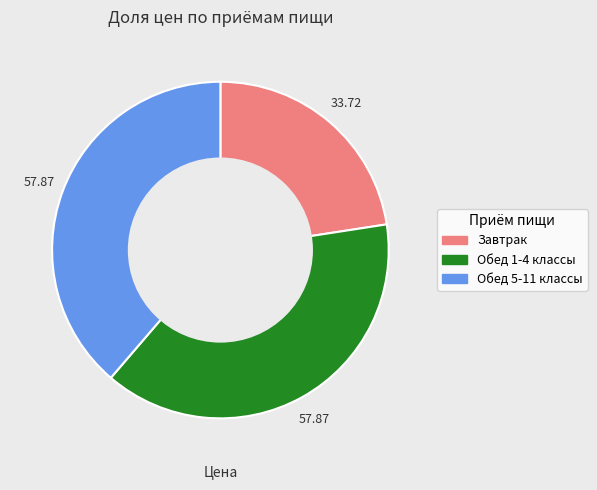

Is there a majority slice in this chart?

No